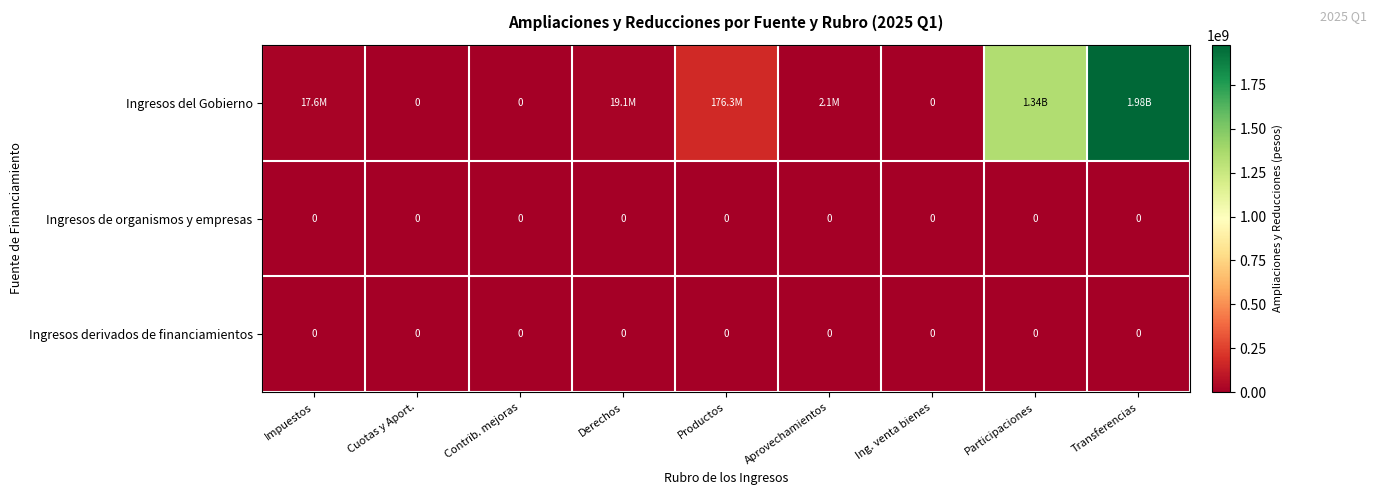

List the series in order of their peak value, highest first.

Ingresos del Gobierno, Ingresos de organismos y empresas, Ingresos derivados de financiamientos